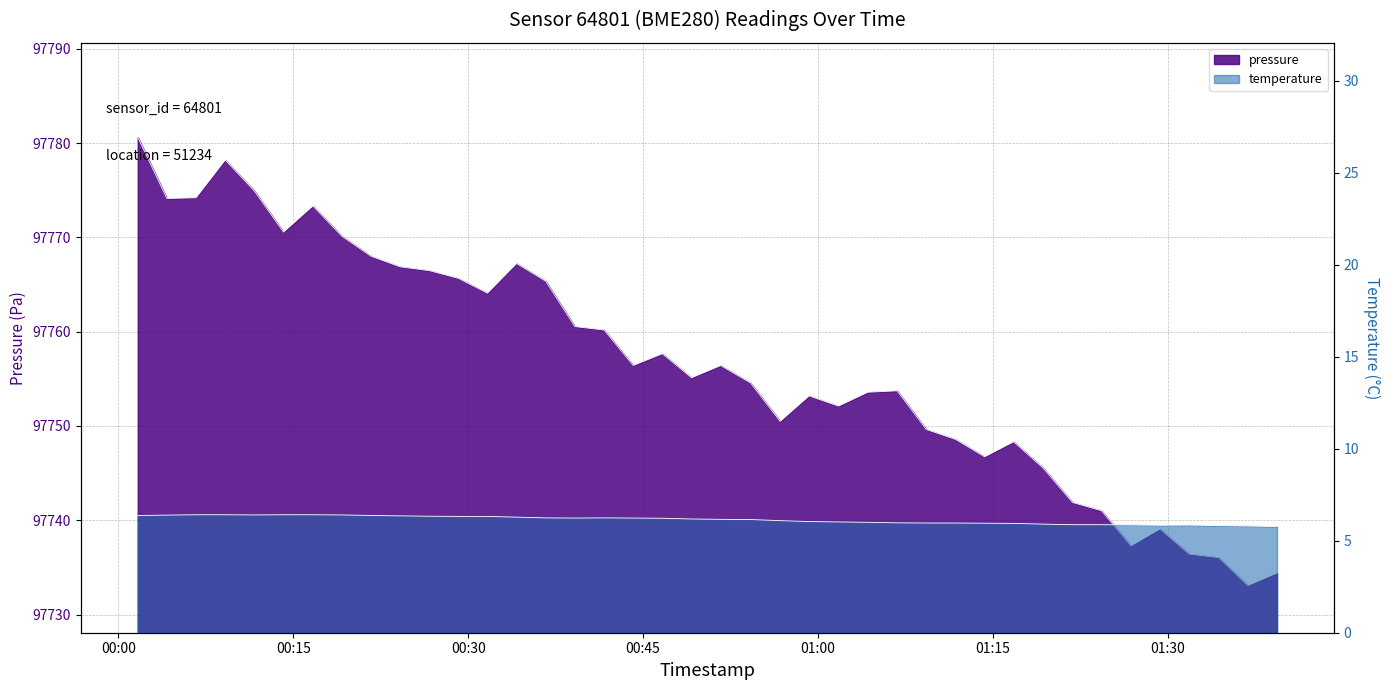

How many data points in temperature are above 6?

25